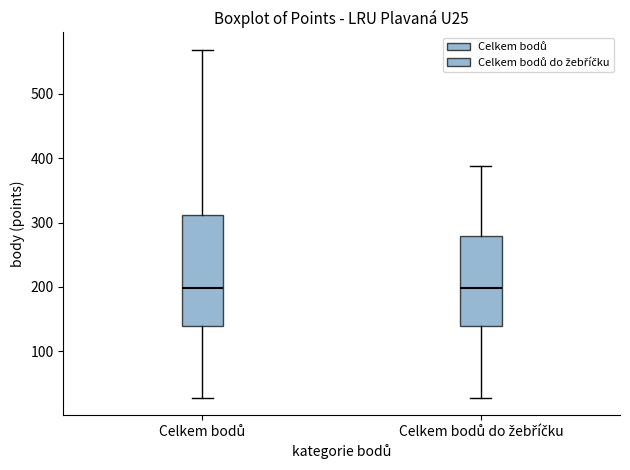

Reading left to right, transcribe this box plot: for each box, give where its median line is, the range the box spans, and where its two whiskers end, as read against the y-axis. The values are not printed on the chart, so give them approximately, as read against the axis.

Celkem bodů: median 200, box 140 to 310, whiskers 30 to 570
Celkem bodů do žebříčku: median 200, box 140 to 280, whiskers 30 to 390